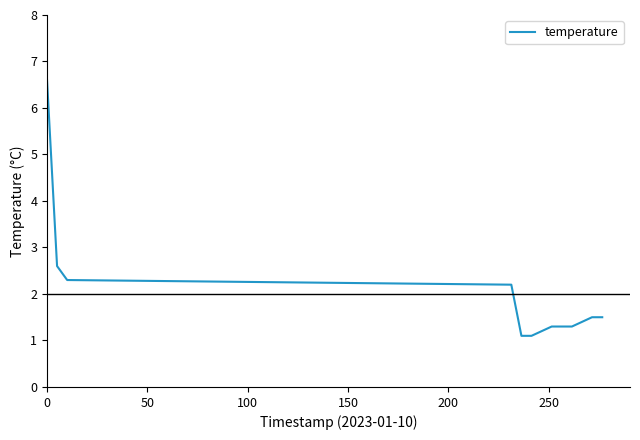

What is the greatest value displayed?

6.6